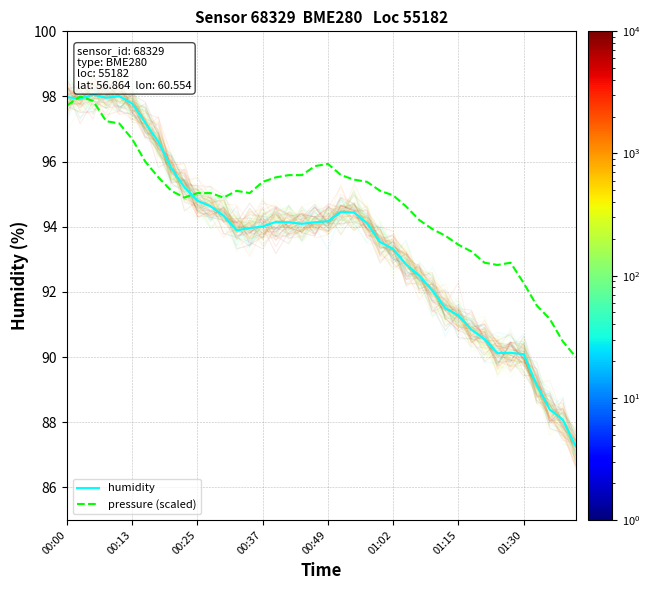

Reading right to left, extract all data points from this chart.

humidity: 87.3	88.1	88.4	89.1	90.1	90.1	90.1	90.5	90.8	91.3	91.5	92.0	92.5	92.8	93.3	93.5	94.1	94.4	94.5	94.2	94.1	94.1	94.1	94.2	94.0	94.0	93.9	94.3	94.6	94.8	95.2	95.8	96.6	97.2	97.8	98.0	98.0	98.1	97.9	98.0
pressure (scaled): 90.0	90.5	91.2	91.6	92.3	92.9	92.8	92.9	93.2	93.4	93.7	93.9	94.2	94.6	95.0	95.1	95.4	95.4	95.6	95.9	95.9	95.6	95.6	95.5	95.4	95.0	95.1	94.9	95.0	95.0	94.9	95.1	95.5	96.0	96.7	97.2	97.2	97.9	98.0	97.7